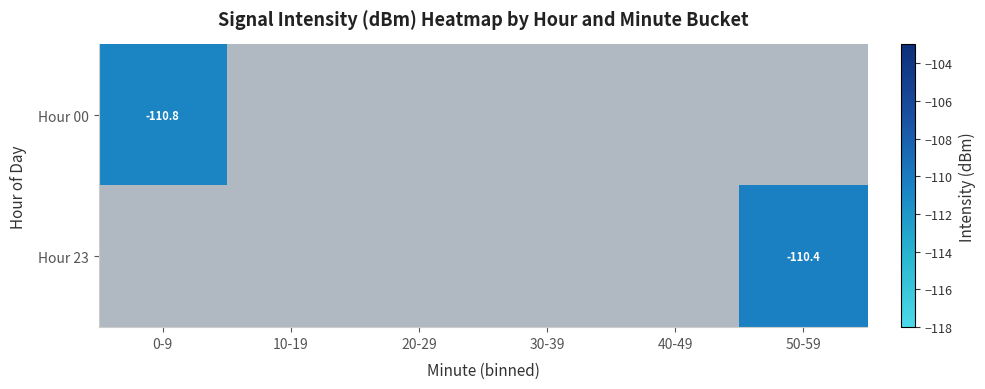

What is the minimum value shown in the chart?

-110.8